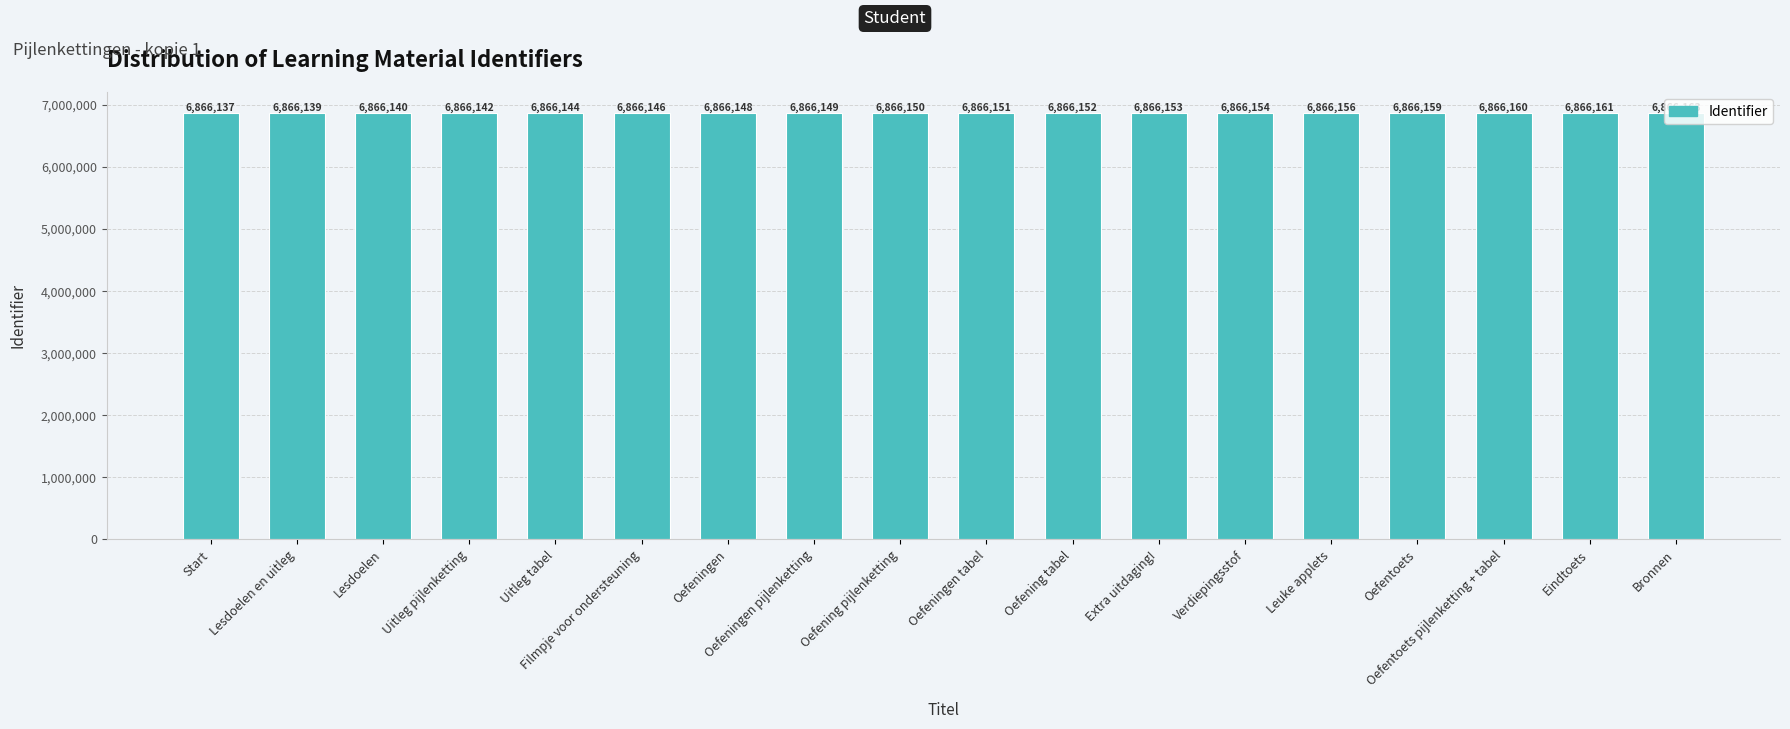

How many bars are there in total?

18